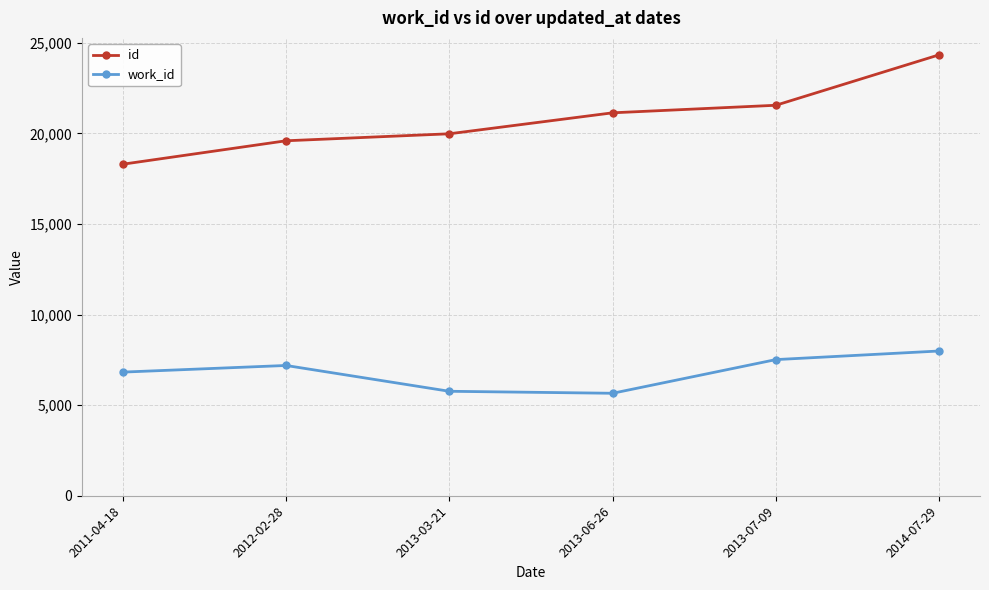

Rank the series by their average value, from highest to lowest.

id, work_id